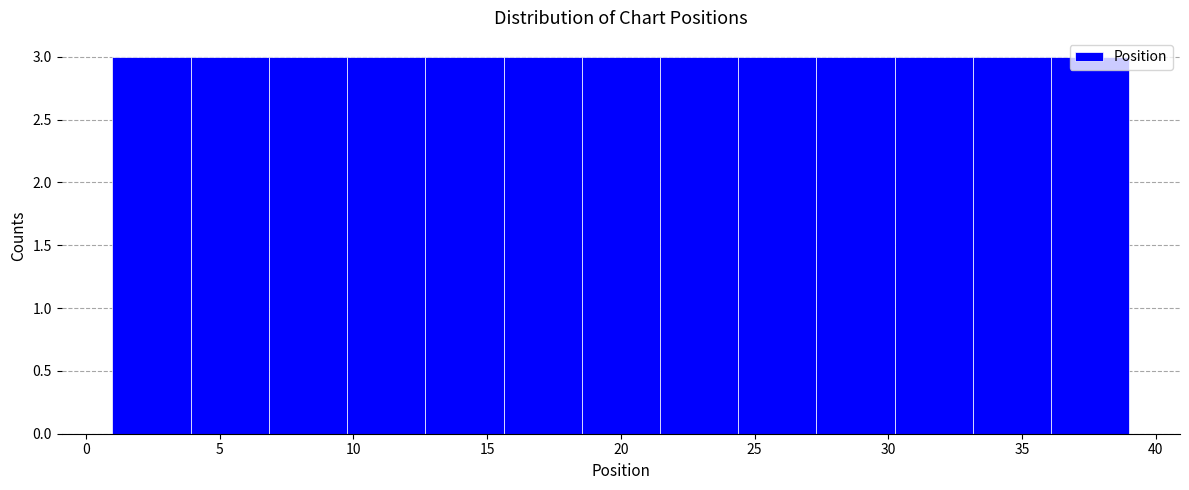

Reading left to right, list every bar in this chart as the range it spans on the x-axis followed by its height. Neither the bar edges nor the heights are printed on the chart, so give them approximately, as read against the axes.

1.0 to 4.0: 3
4.0 to 7.0: 3
7.0 to 10.0: 3
10.0 to 12.5: 3
12.5 to 15.5: 3
15.5 to 18.5: 3
18.5 to 21.5: 3
21.5 to 24.5: 3
24.5 to 27.5: 3
27.5 to 30.0: 3
30.0 to 33.0: 3
33.0 to 36.0: 3
36.0 to 39.0: 3